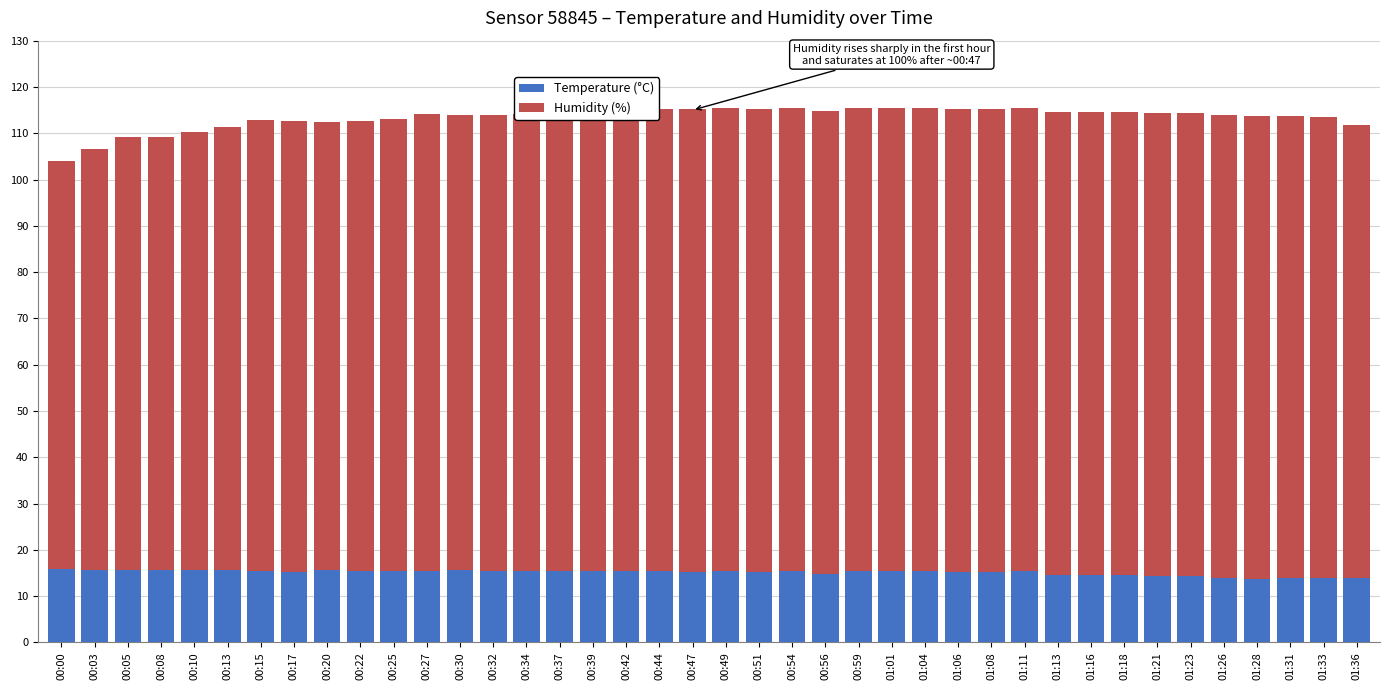

What is the total value across all series at 01:11?

115.4